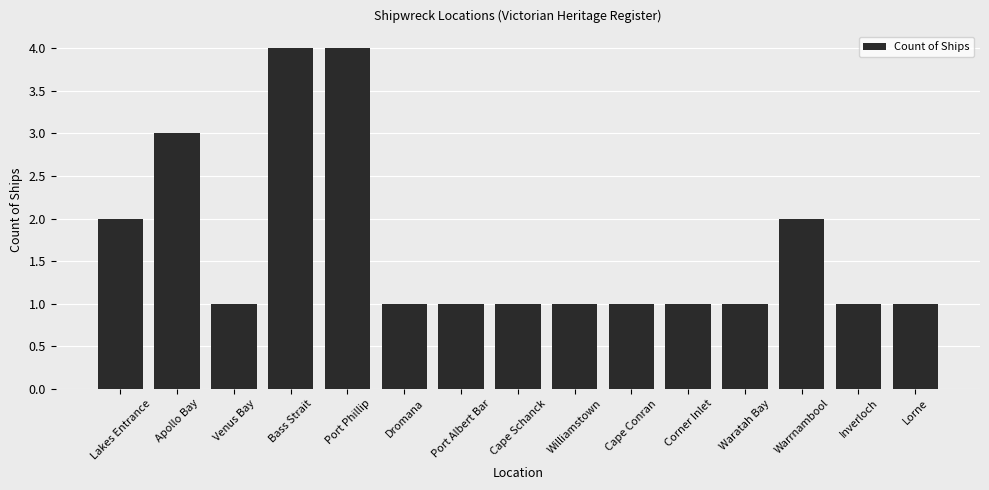

True or false: the data shows 2 at Lakes Entrance.

True